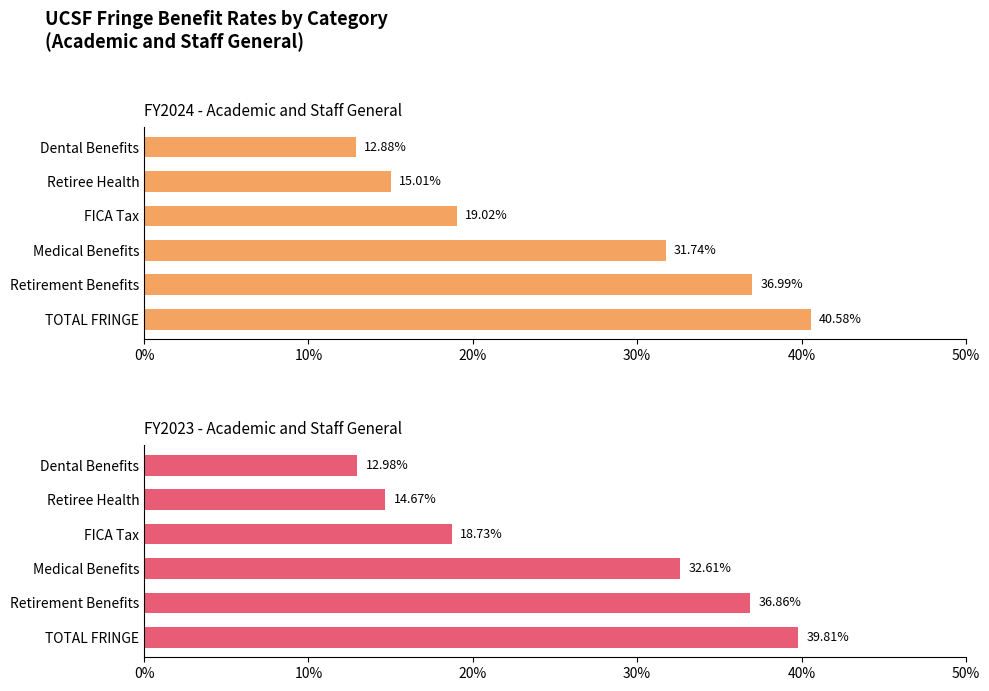

At Medical Benefits, list the series in order from smallest to largest.

FY2024 Academic and Staff General, FY2023 Academic and Staff General